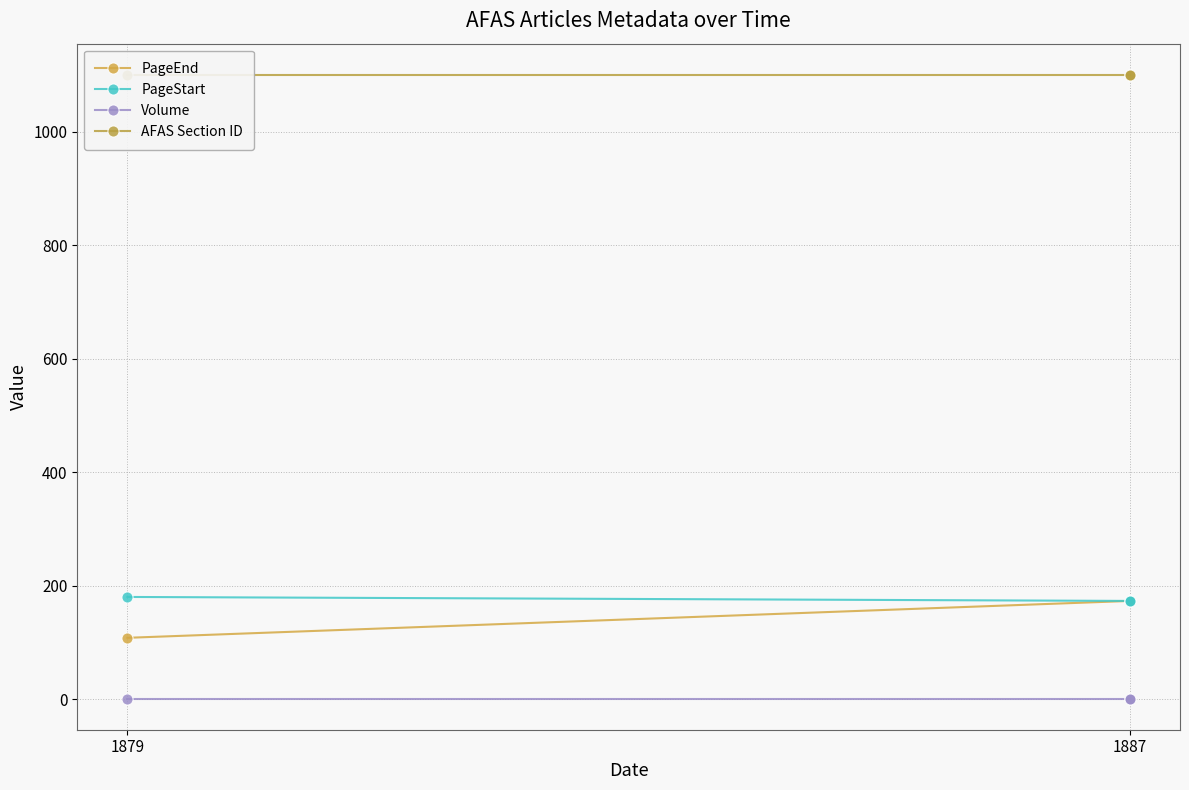

Is the value of PageEnd at 1887 greater than the value of PageStart at 1887?

No